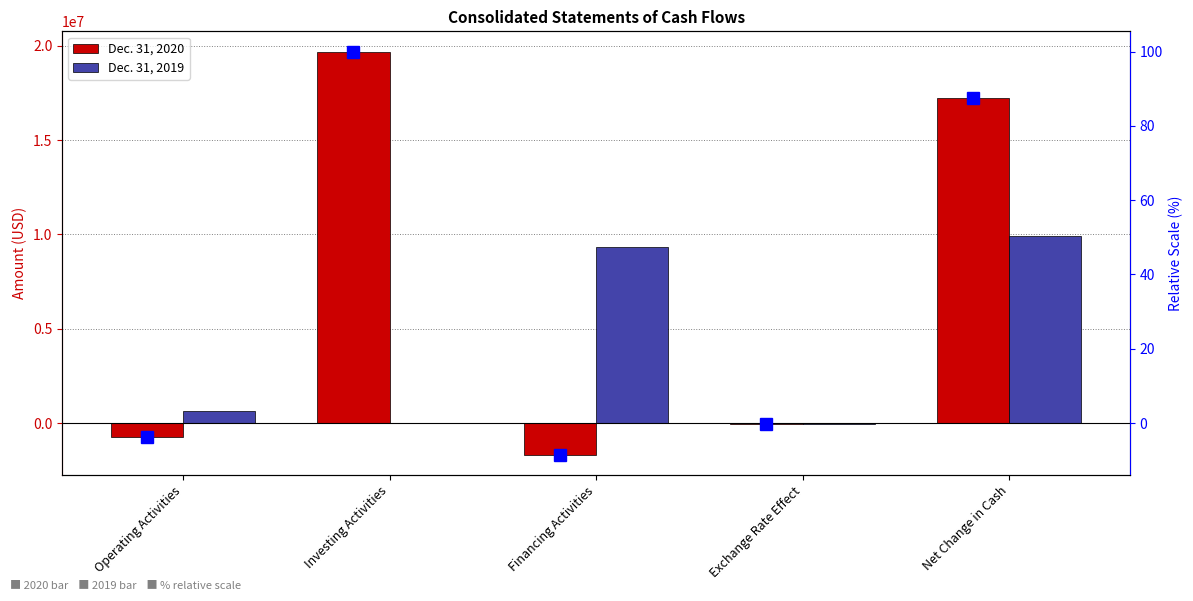

Which series has the largest total across all categories?

Dec. 31, 2020